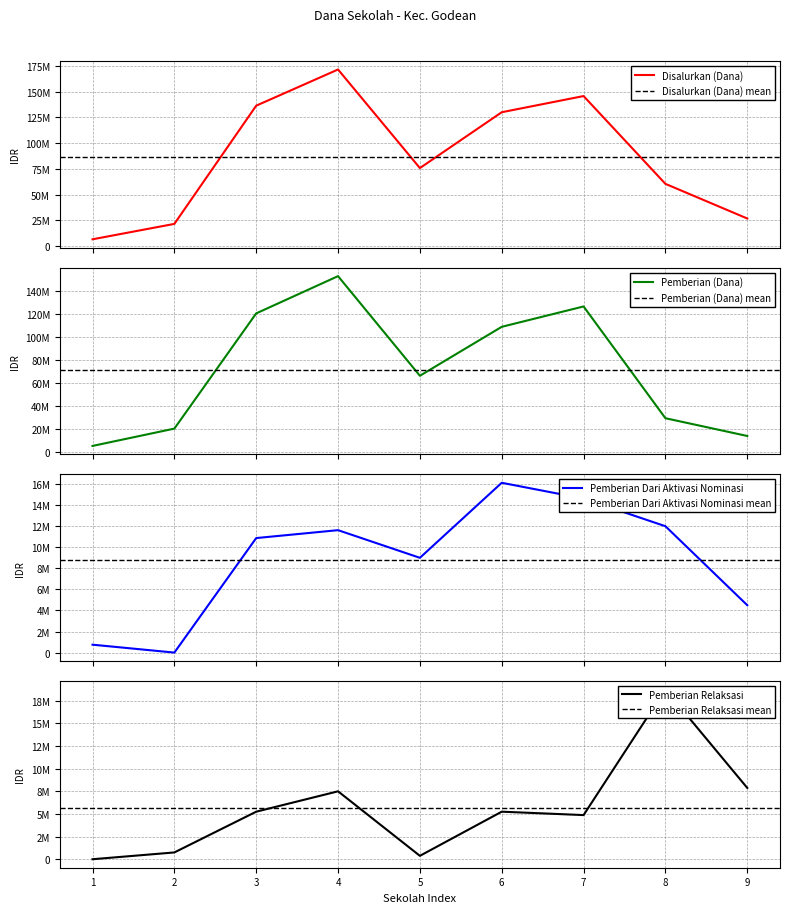

What is the difference between the maximum and minimum values in the Pemberian Dari Aktivasi Nominasi series?

16125000